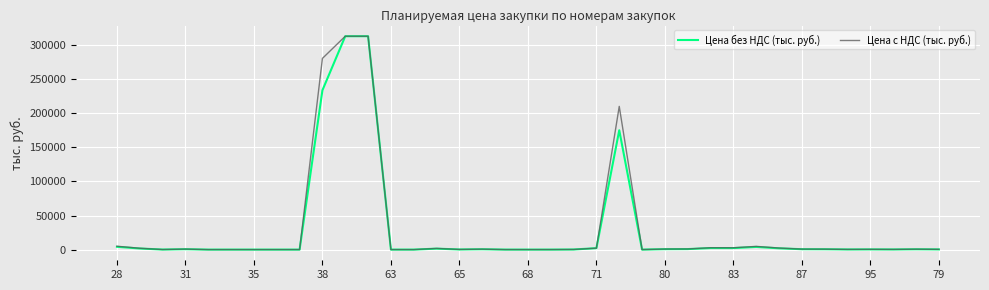

What is the maximum value shown in the chart?

312876.8